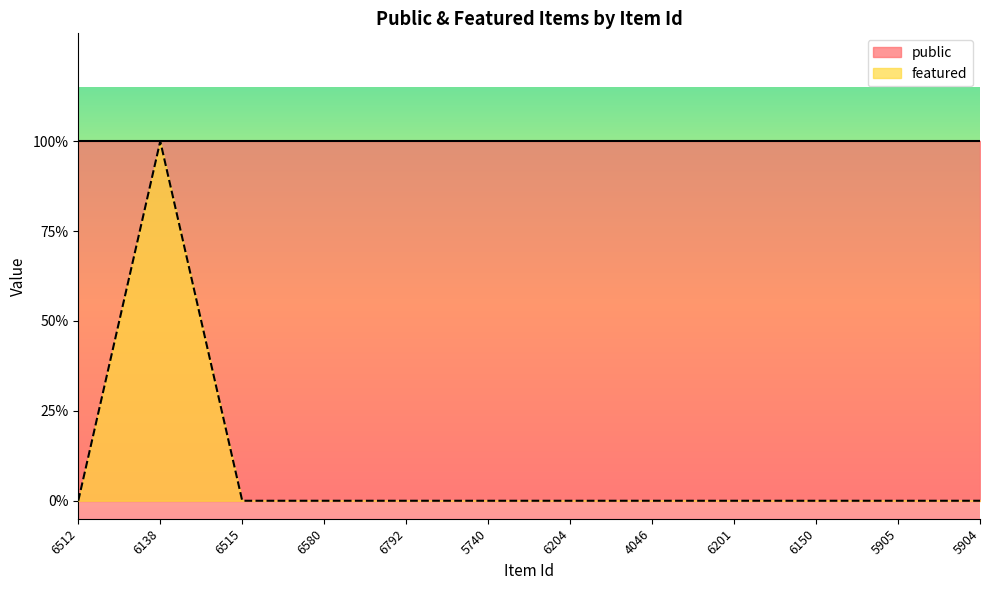

At which category does the data reach its first local peak?

6138